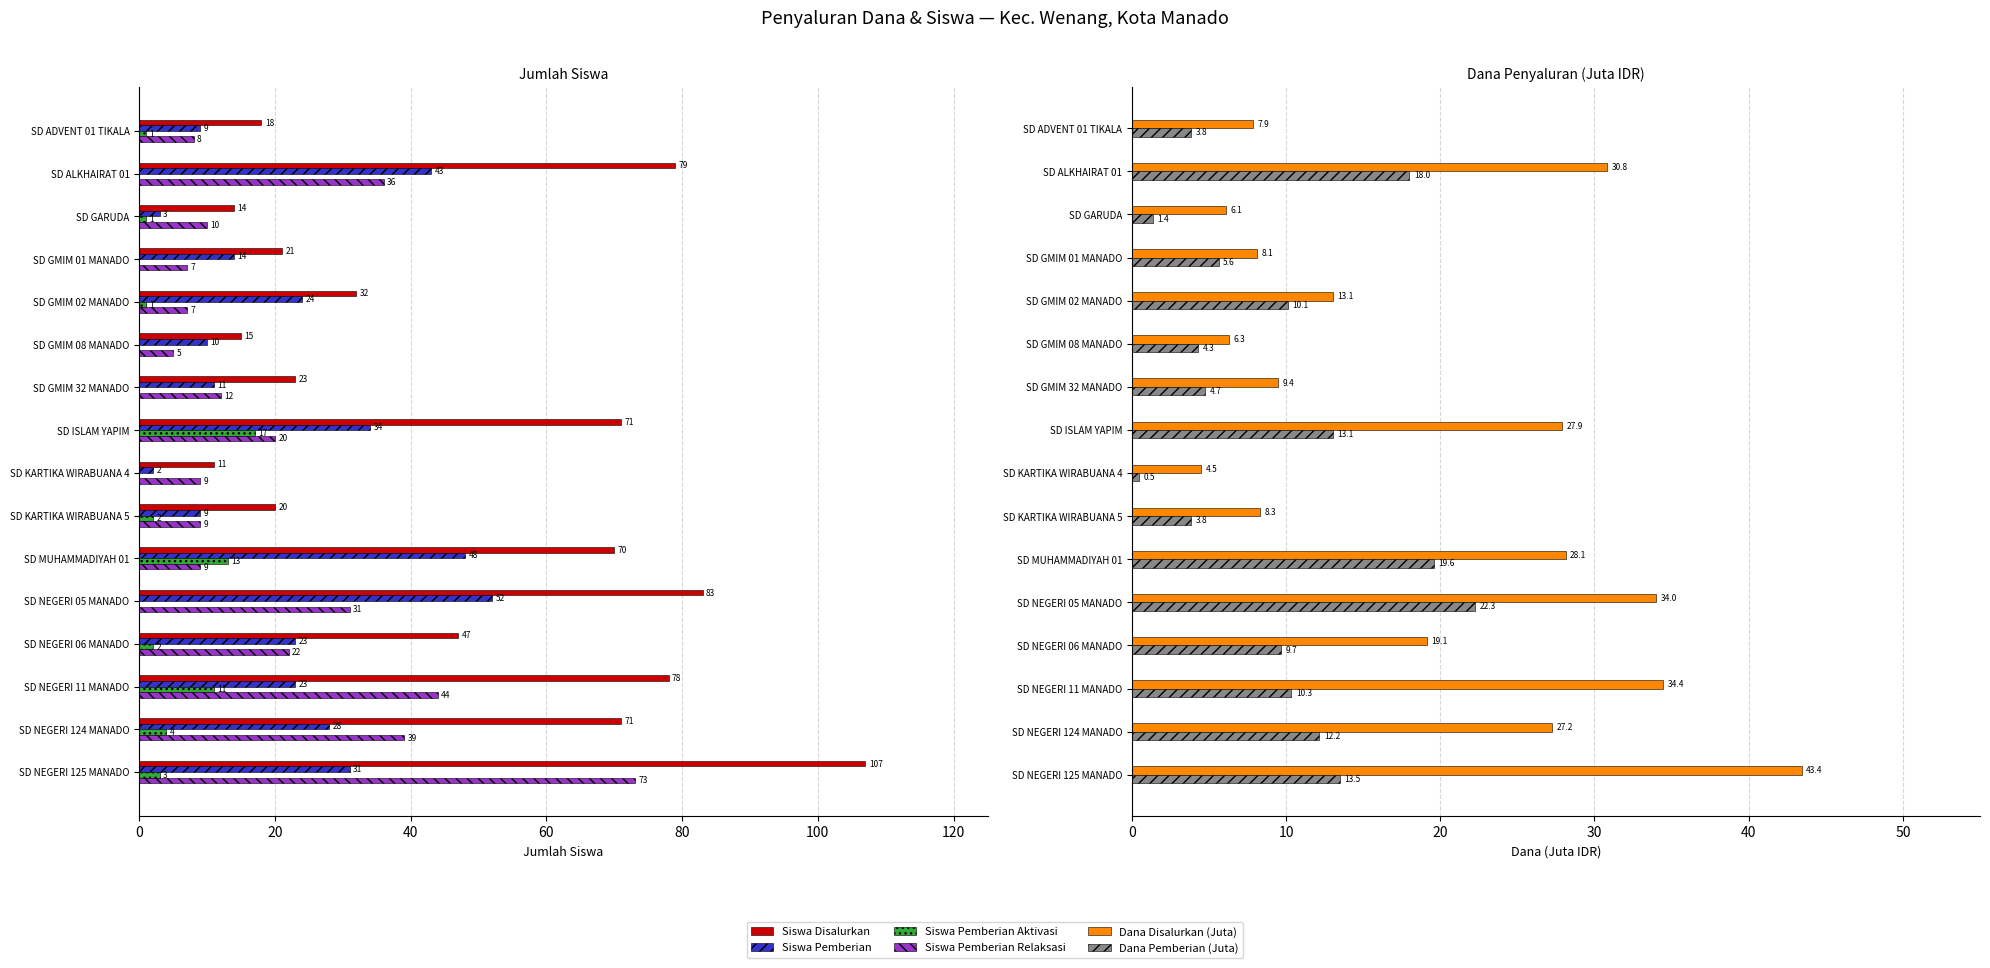

What is the greatest value displayed?

107.0